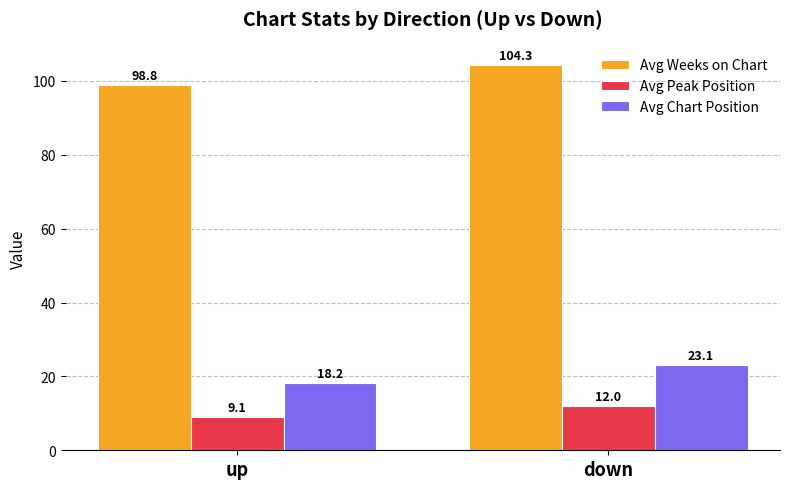

Reading right to left, transcribe all the data shown in this chart.

Avg Weeks on Chart: 104.3	98.8
Avg Peak Position: 12.0	9.1
Avg Chart Position: 23.1	18.2